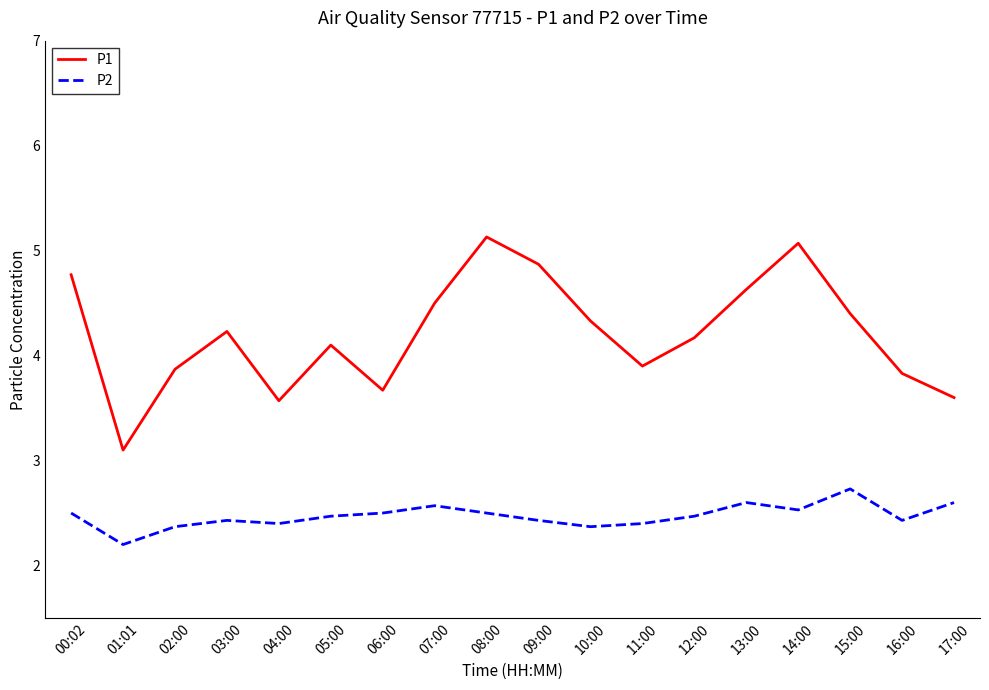

Reading left to right, transcribe all the data shown in this chart.

P1: 00:02=4.8	01:01=3.1	02:00=3.9	03:00=4.2	04:00=3.6	05:00=4.1	06:00=3.7	07:00=4.5	08:00=5.1	09:00=4.9	10:00=4.3	11:00=3.9	12:00=4.2	13:00=4.6	14:00=5.1	15:00=4.4	16:00=3.8	17:00=3.6
P2: 00:02=2.5	01:01=2.2	02:00=2.4	03:00=2.4	04:00=2.4	05:00=2.5	06:00=2.5	07:00=2.6	08:00=2.5	09:00=2.4	10:00=2.4	11:00=2.4	12:00=2.5	13:00=2.6	14:00=2.5	15:00=2.7	16:00=2.4	17:00=2.6